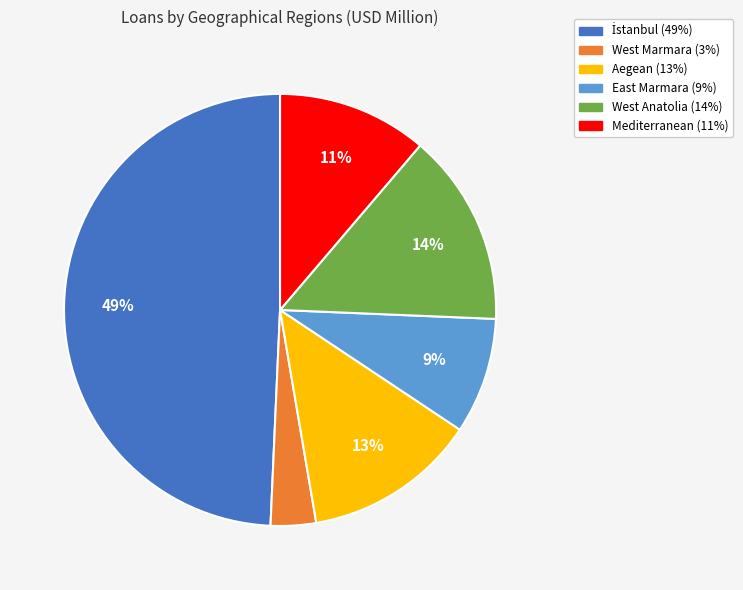

What percentage is the Mediterranean slice, to the nearest percent?

11%